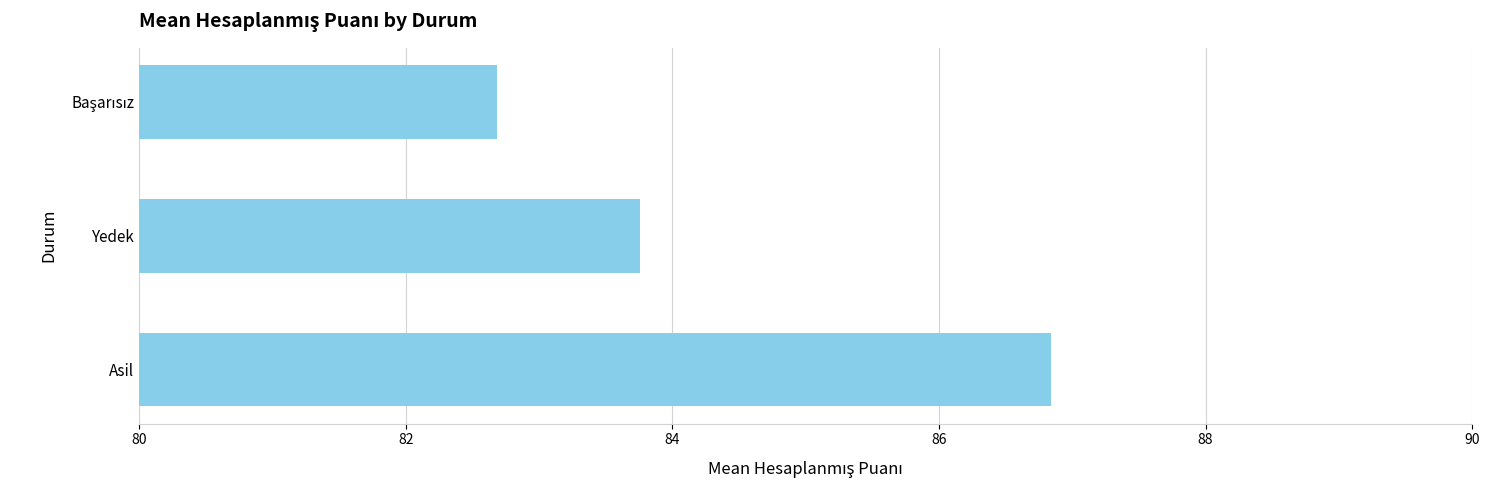

What is the average value?

84.4